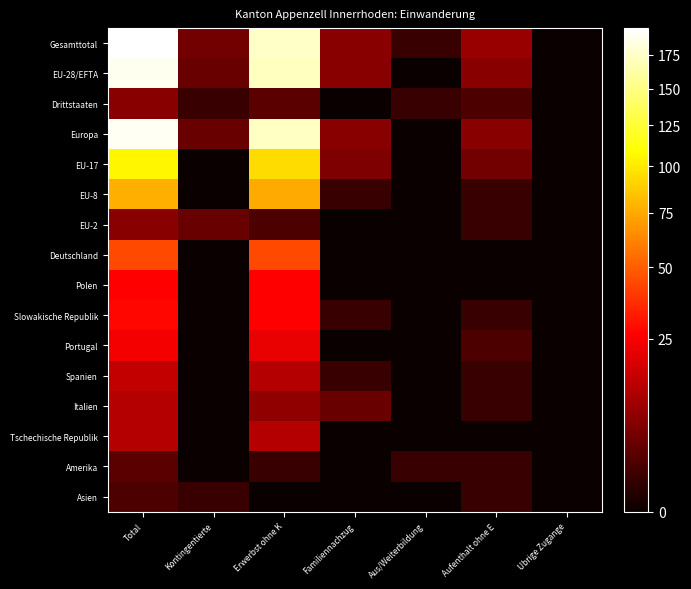

Reading left to right, list all the values displayed in this chart.

Gesamttotal: Total=196	Kontingentierte=5	Erwerbst ohne K=174	Familiennachzug=7	Aus/Weiterbildung=1	Aufenthalt ohne E=9	Ubrige Zugange=0
EU-28/EFTA: Total=189	Kontingentierte=4	Erwerbst ohne K=171	Familiennachzug=7	Aus/Weiterbildung=0	Aufenthalt ohne E=7	Ubrige Zugange=0
Drittstaaten: Total=7	Kontingentierte=1	Erwerbst ohne K=3	Familiennachzug=0	Aus/Weiterbildung=1	Aufenthalt ohne E=2	Ubrige Zugange=0
Europa: Total=191	Kontingentierte=4	Erwerbst ohne K=173	Familiennachzug=7	Aus/Weiterbildung=0	Aufenthalt ohne E=7	Ubrige Zugange=0
EU-17: Total=105	Kontingentierte=0	Erwerbst ohne K=94	Familiennachzug=6	Aus/Weiterbildung=0	Aufenthalt ohne E=5	Ubrige Zugange=0
EU-8: Total=77	Kontingentierte=0	Erwerbst ohne K=75	Familiennachzug=1	Aus/Weiterbildung=0	Aufenthalt ohne E=1	Ubrige Zugange=0
EU-2: Total=7	Kontingentierte=4	Erwerbst ohne K=2	Familiennachzug=0	Aus/Weiterbildung=0	Aufenthalt ohne E=1	Ubrige Zugange=0
Deutschland: Total=44	Kontingentierte=0	Erwerbst ohne K=44	Familiennachzug=0	Aus/Weiterbildung=0	Aufenthalt ohne E=0	Ubrige Zugange=0
Polen: Total=26	Kontingentierte=0	Erwerbst ohne K=26	Familiennachzug=0	Aus/Weiterbildung=0	Aufenthalt ohne E=0	Ubrige Zugange=0
Slowakische Republik: Total=28	Kontingentierte=0	Erwerbst ohne K=26	Familiennachzug=1	Aus/Weiterbildung=0	Aufenthalt ohne E=1	Ubrige Zugange=0
Portugal: Total=24	Kontingentierte=0	Erwerbst ohne K=22	Familiennachzug=0	Aus/Weiterbildung=0	Aufenthalt ohne E=2	Ubrige Zugange=0
Spanien: Total=15	Kontingentierte=0	Erwerbst ohne K=13	Familiennachzug=1	Aus/Weiterbildung=0	Aufenthalt ohne E=1	Ubrige Zugange=0
Italien: Total=13	Kontingentierte=0	Erwerbst ohne K=8	Familiennachzug=4	Aus/Weiterbildung=0	Aufenthalt ohne E=1	Ubrige Zugange=0
Tschechische Republik: Total=13	Kontingentierte=0	Erwerbst ohne K=13	Familiennachzug=0	Aus/Weiterbildung=0	Aufenthalt ohne E=0	Ubrige Zugange=0
Amerika: Total=3	Kontingentierte=0	Erwerbst ohne K=1	Familiennachzug=0	Aus/Weiterbildung=1	Aufenthalt ohne E=1	Ubrige Zugange=0
Asien: Total=2	Kontingentierte=1	Erwerbst ohne K=0	Familiennachzug=0	Aus/Weiterbildung=0	Aufenthalt ohne E=1	Ubrige Zugange=0